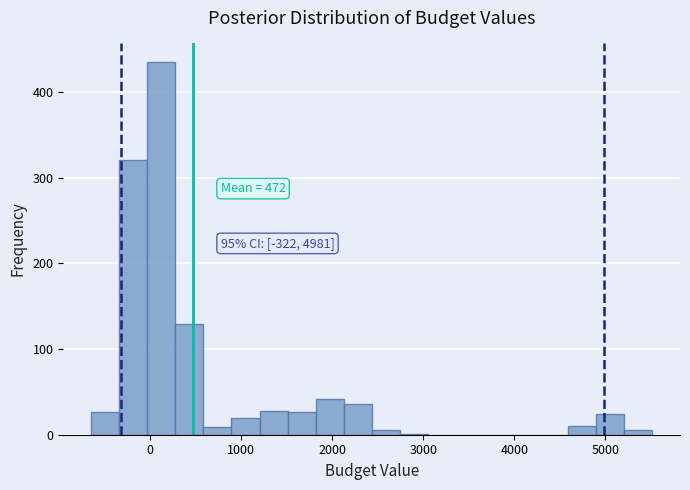

Read against the x-axis, roughly where is the centre of the tallest bar?

100